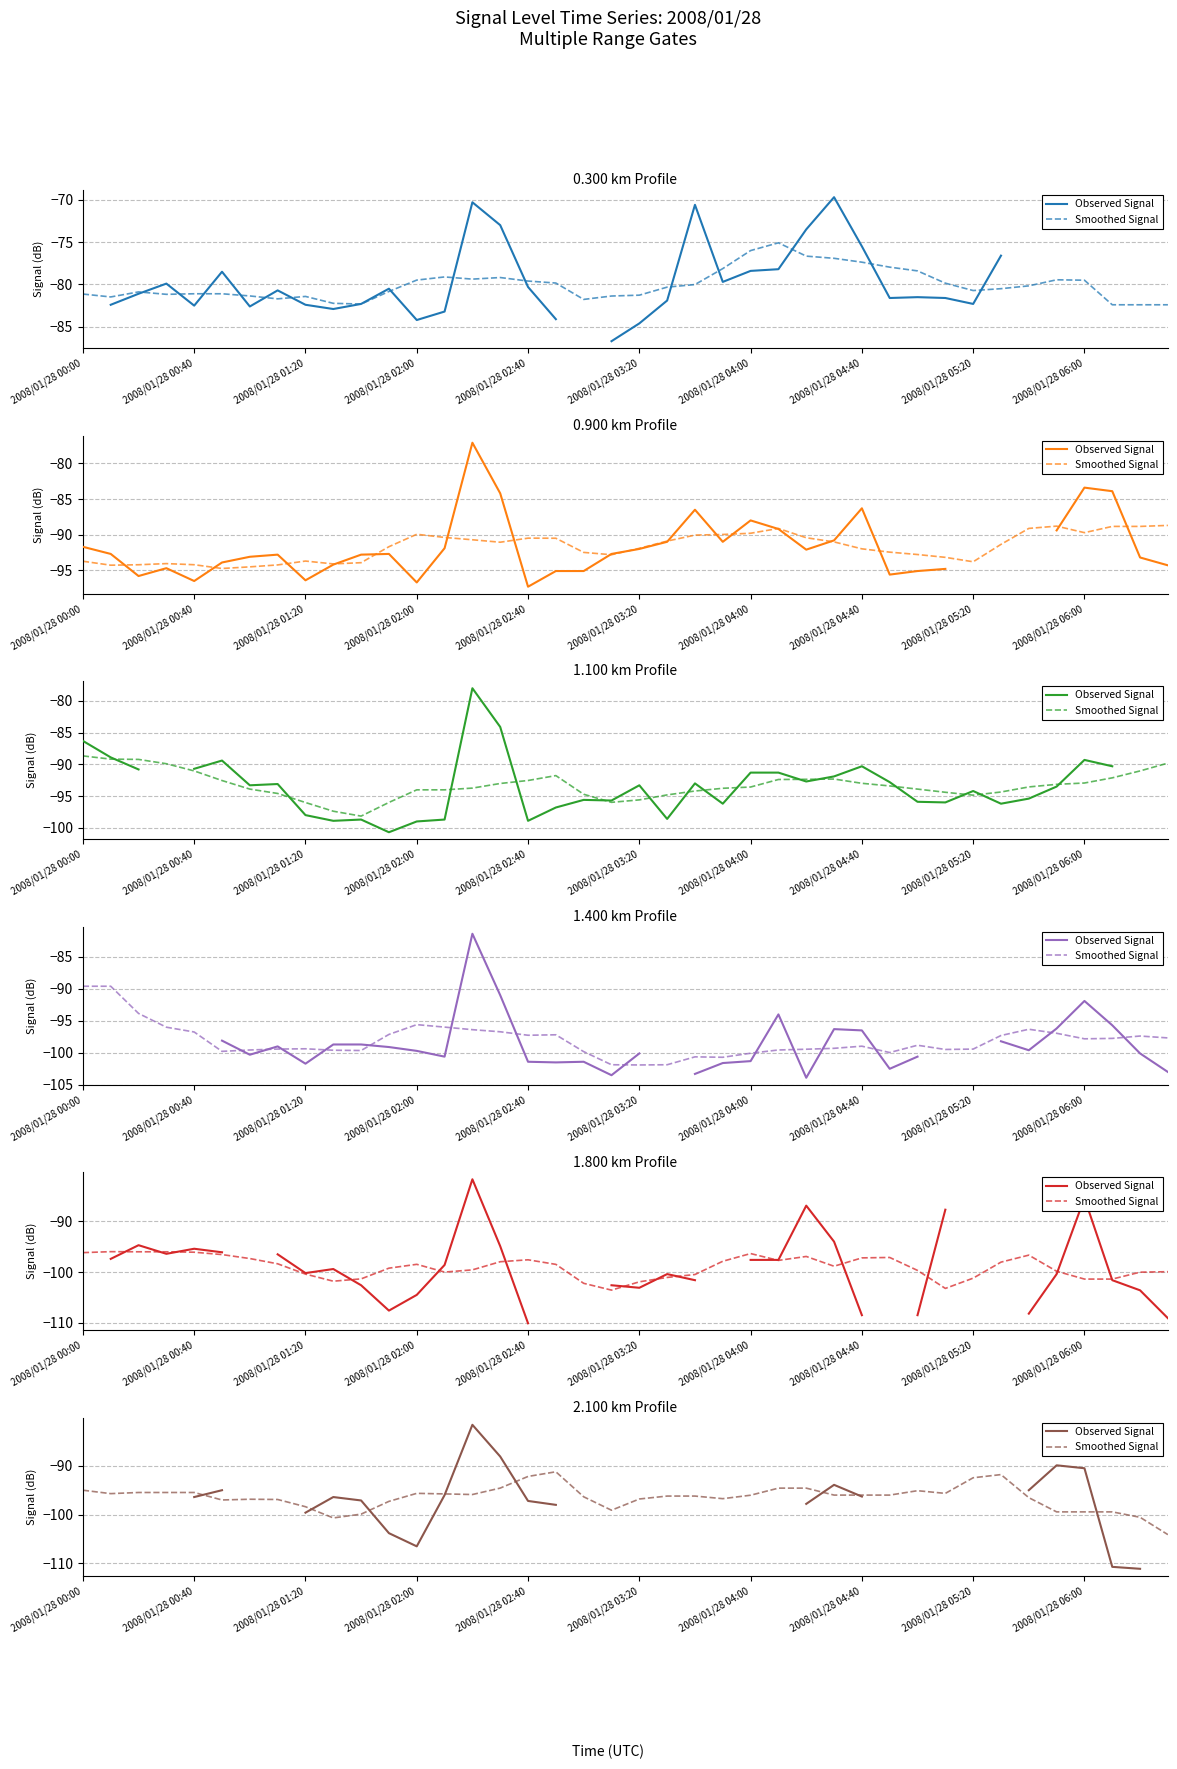

What is the value of the Smoothed Signal point at the 17th from the left?

-92.2